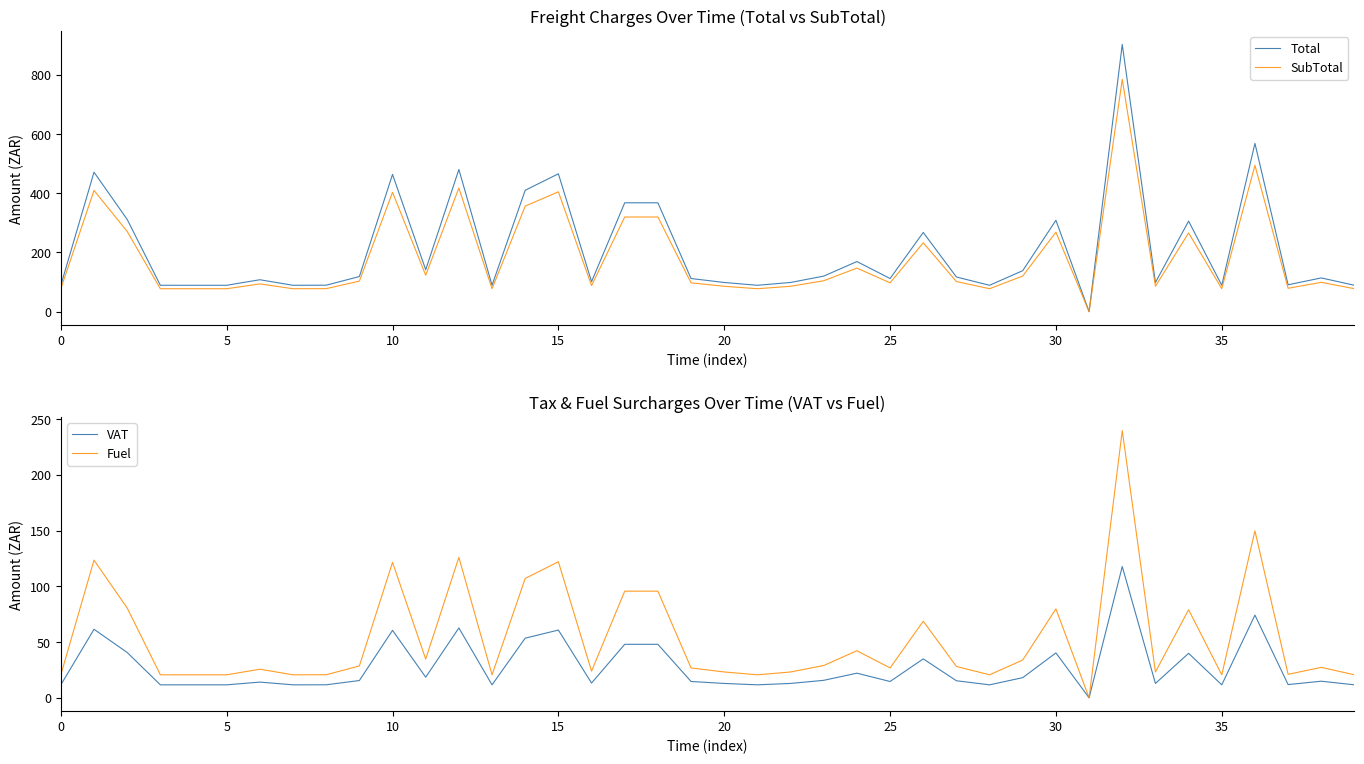

What is the average value of the Fuel series?

53.3